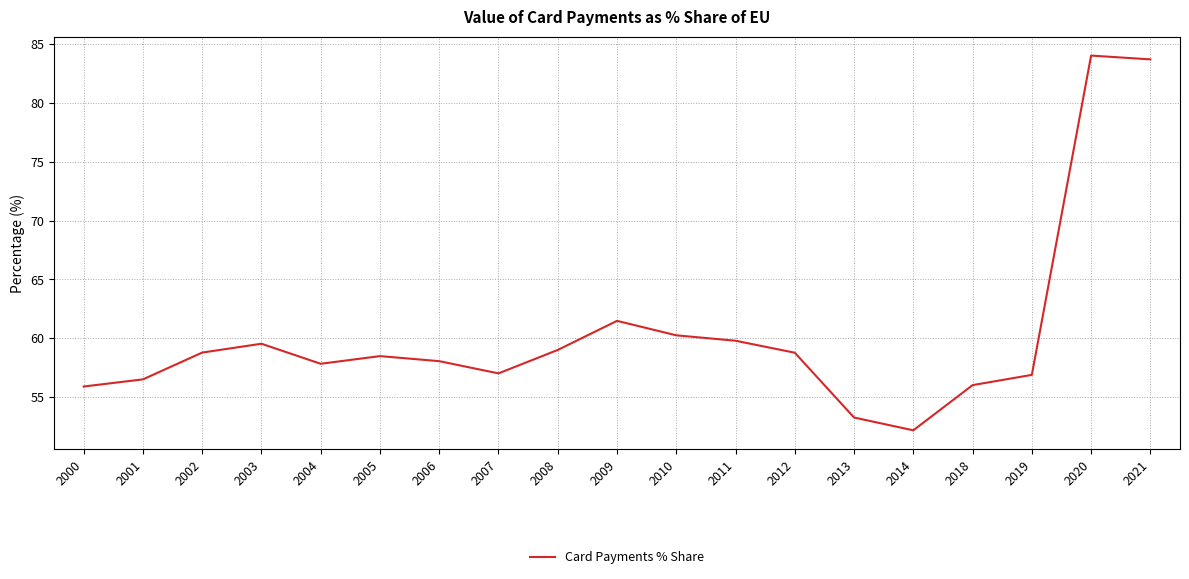

What is the minimum value shown in the chart?

52.2